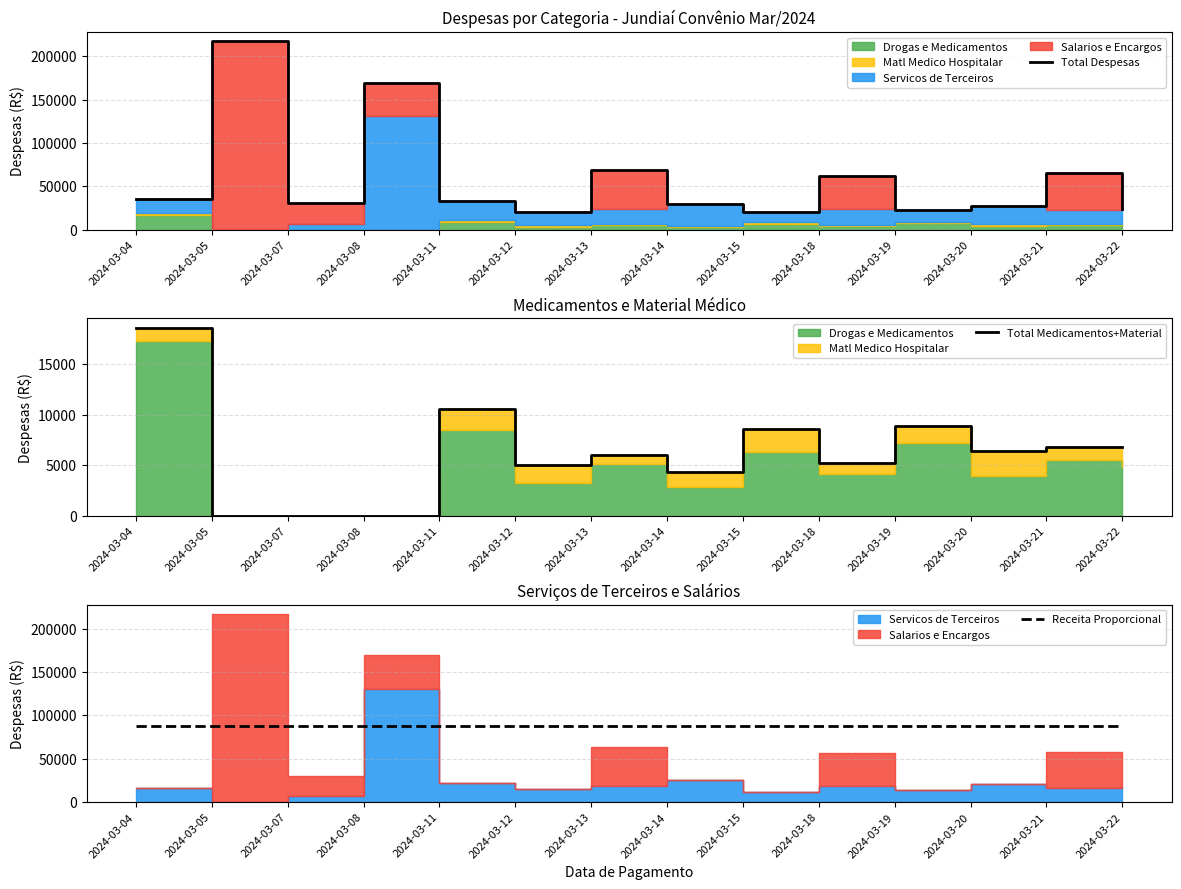

Is the value of Total Medicamentos+Material at 2024-03-08 greater than the value of Total Despesas at 2024-03-20?

No